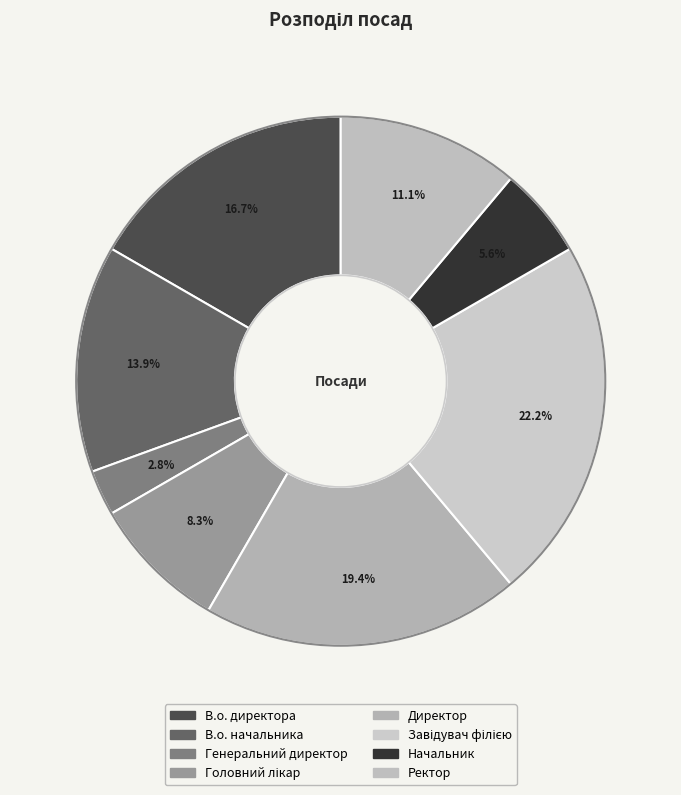

The В.о. начальника slice represents 14% of the pie. True or false?

True